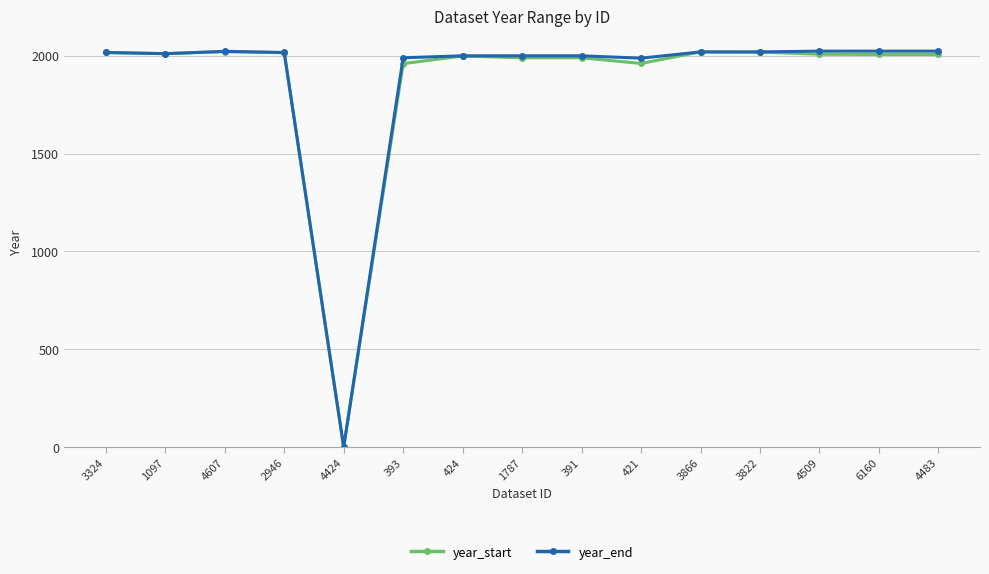

At which label is year_start closest to 1010?

393